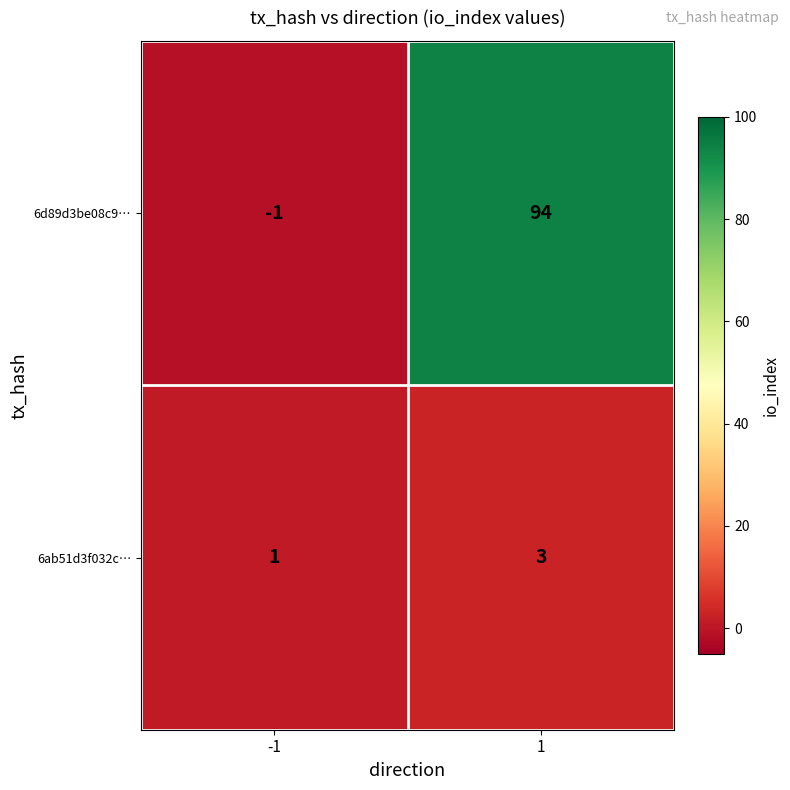

What is the sum of the 6ab51d3f032c… values at 1 and -1?

4